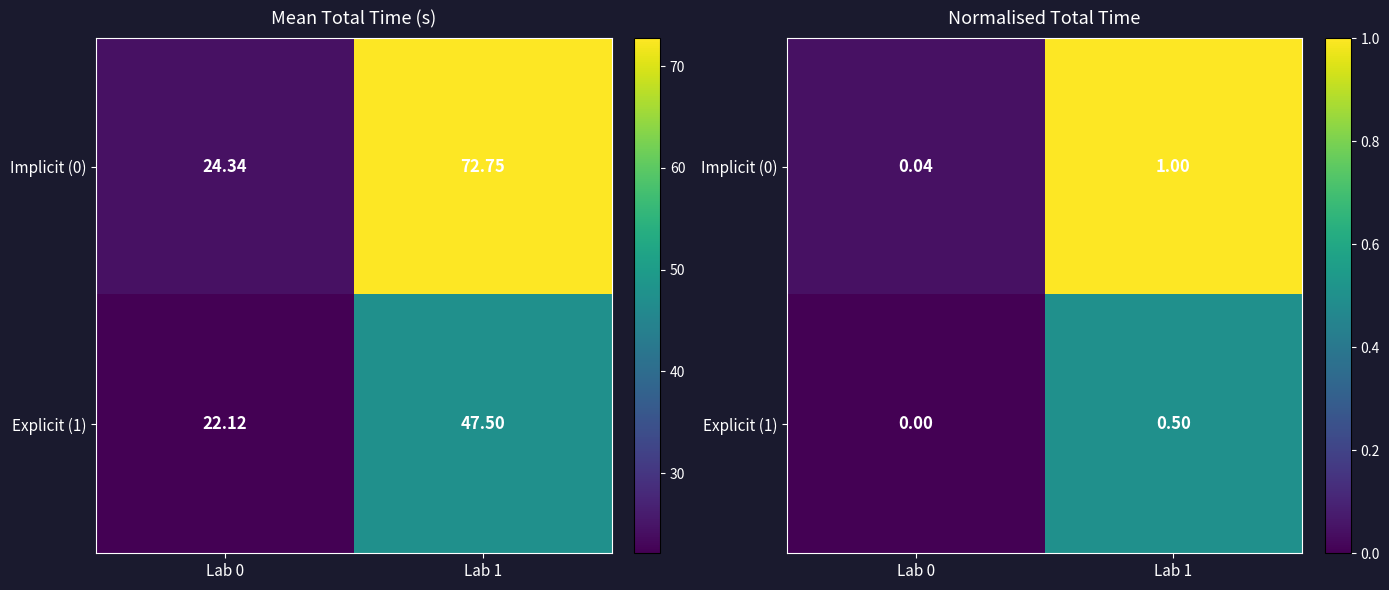

Which series has the largest total across all categories?

Implicit (0)